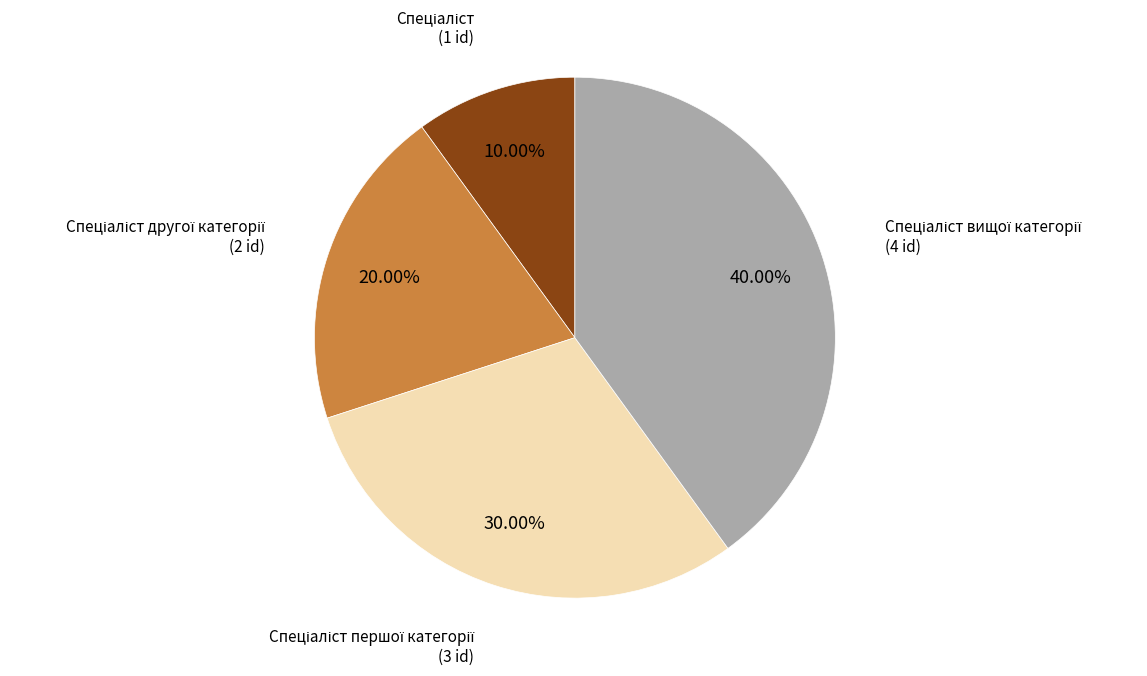

How many slices are in this pie chart?

4